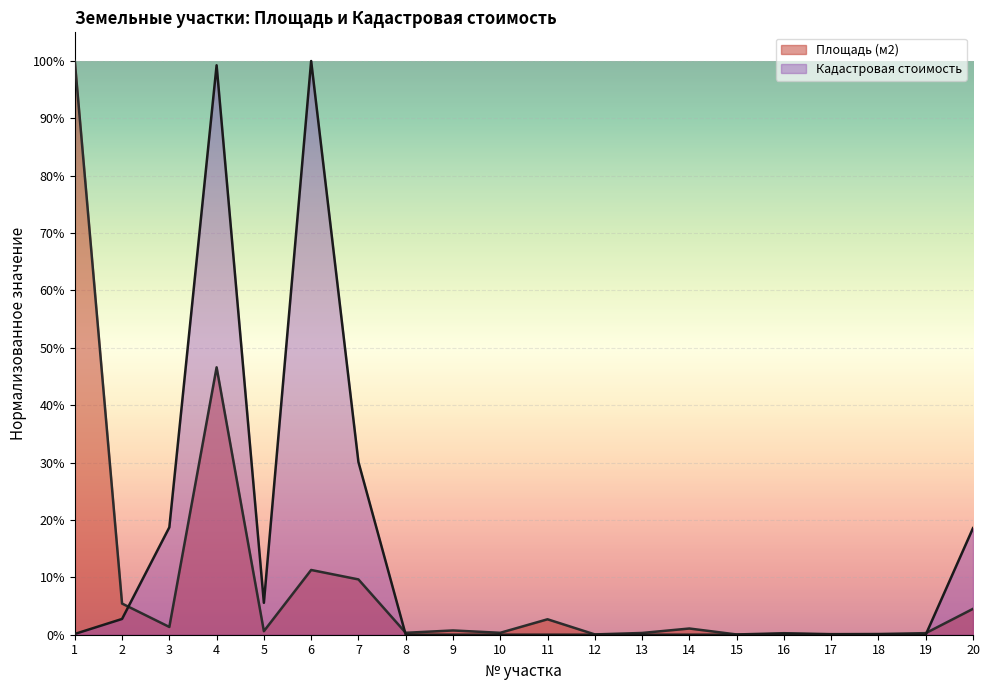

Is the value of Площадь (м2) at 1 greater than the value of Кадастровая стоимость at 11?

Yes